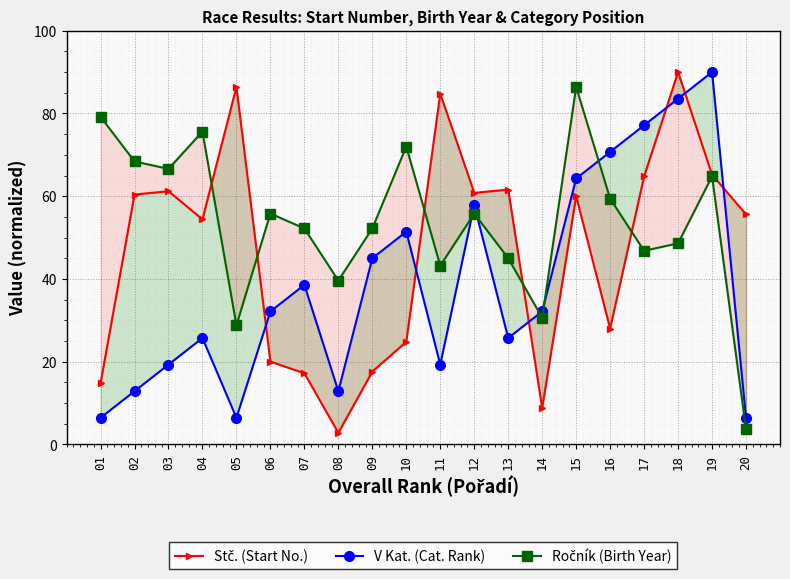

What is the sum of all Stč. (Start No.) values?

939.2